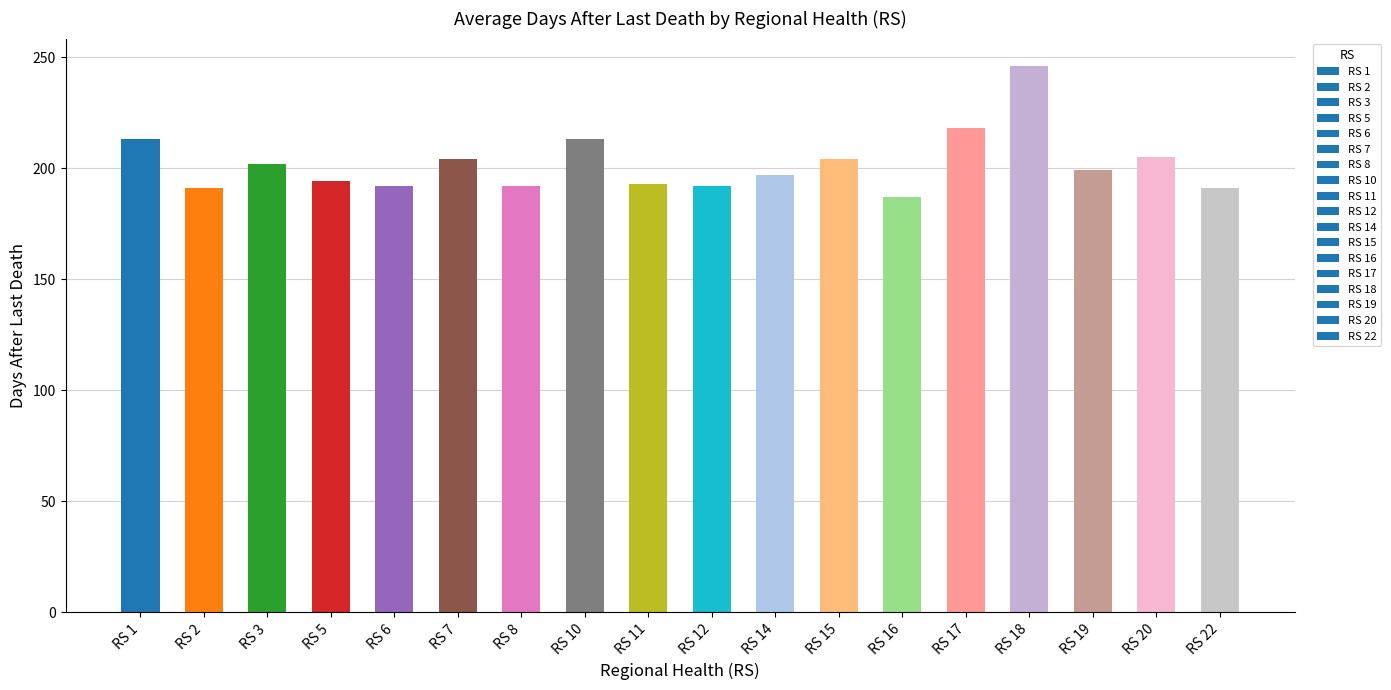

What is the value of the 5th bar from the left?

192